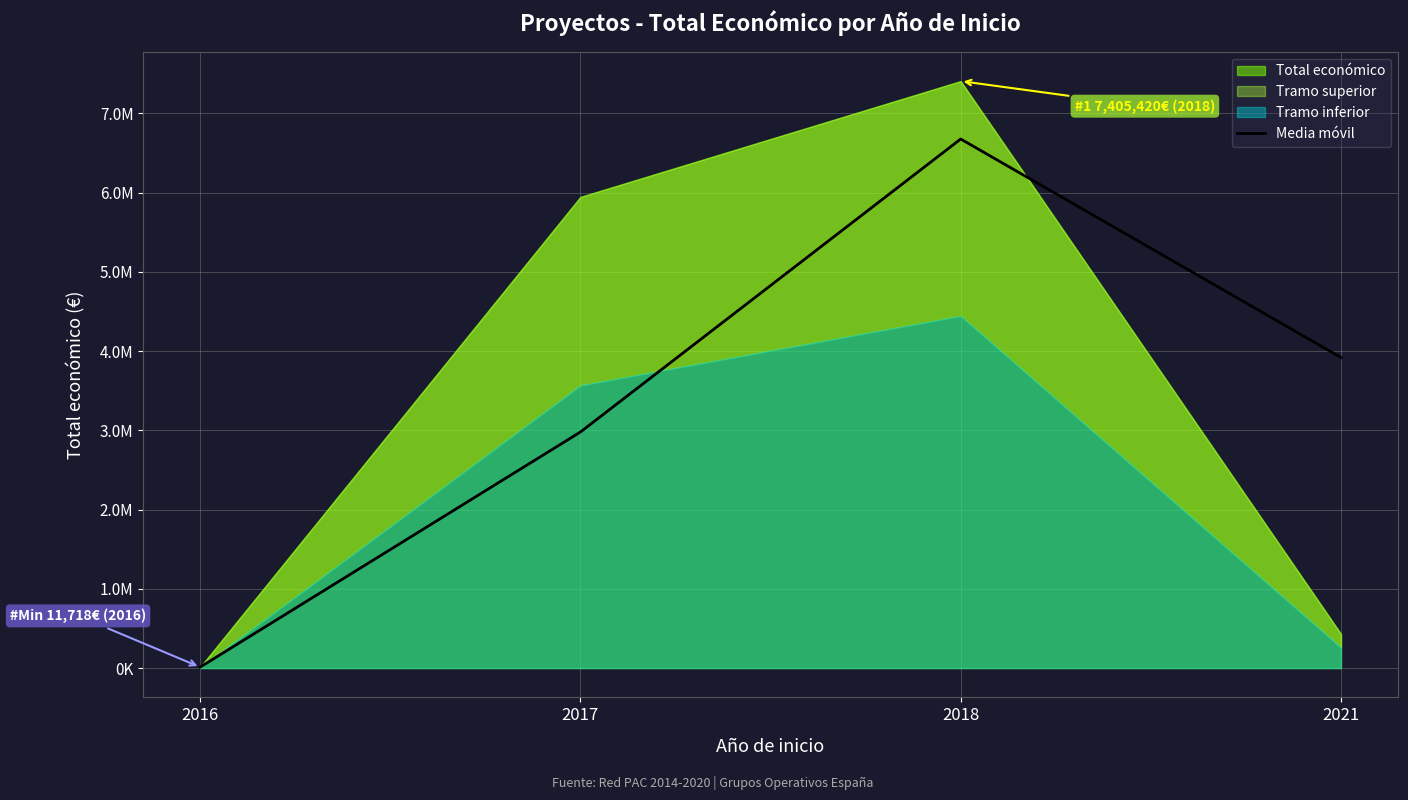

Which category has the lowest value across all series?

2016